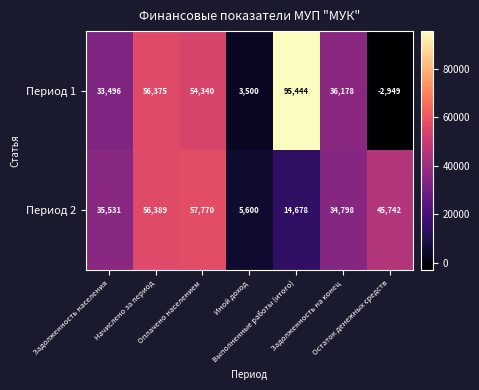

What is the sum of all Период 1 values?

276384